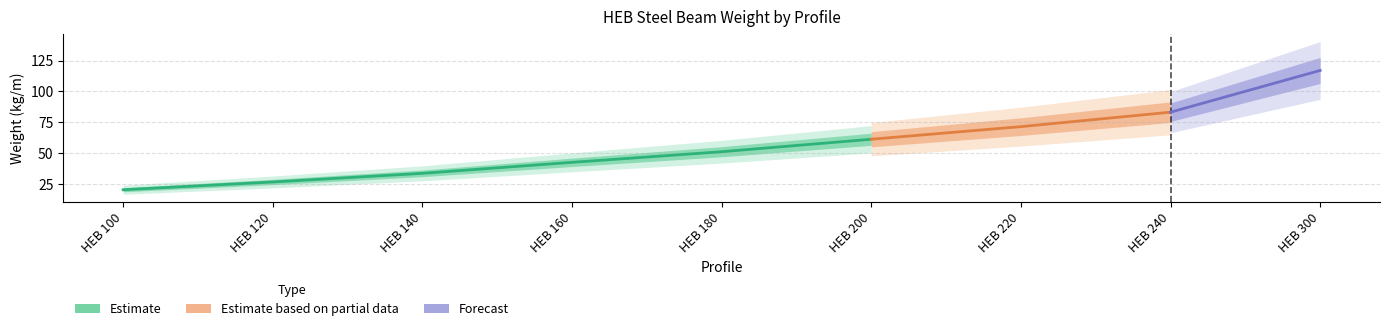

What is the value of the 3rd point from the left?

33.7